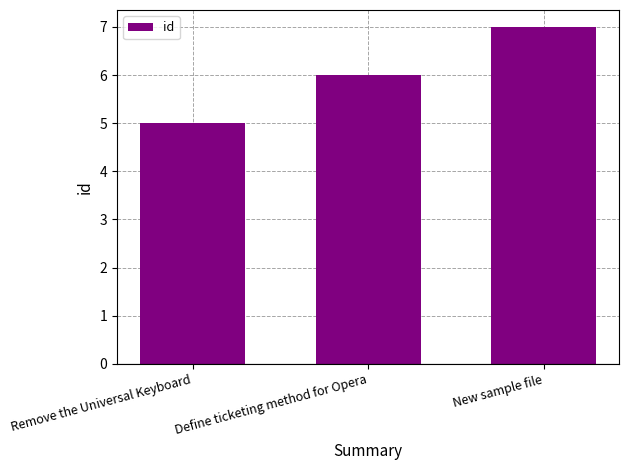

True or false: the data shows 6 at Define ticketing method for Opera.

True